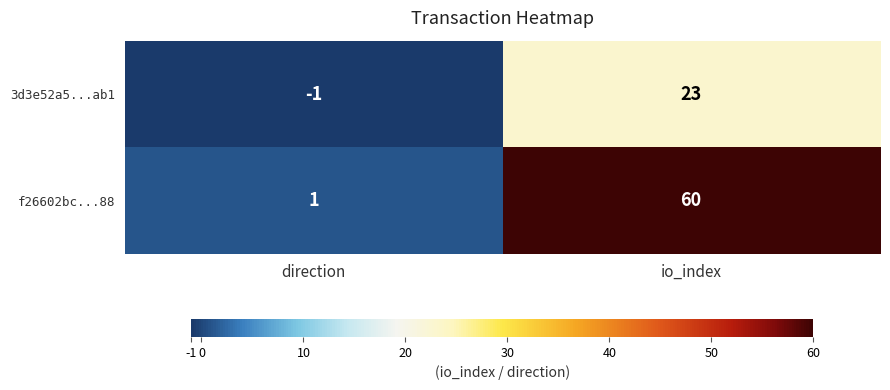

The value of 3d3e52a5...ab1 at io_index is 23. True or false?

True